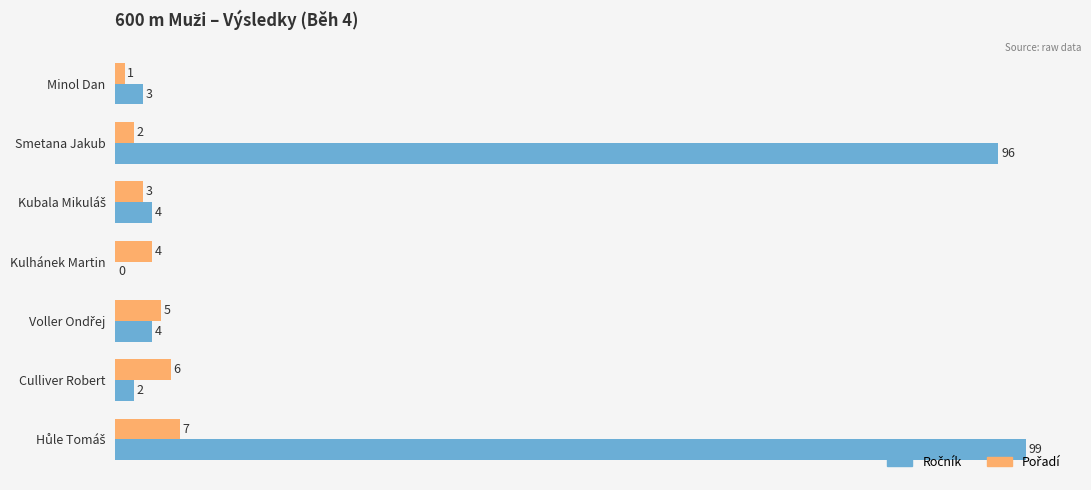

What is the maximum value shown in the chart?

99